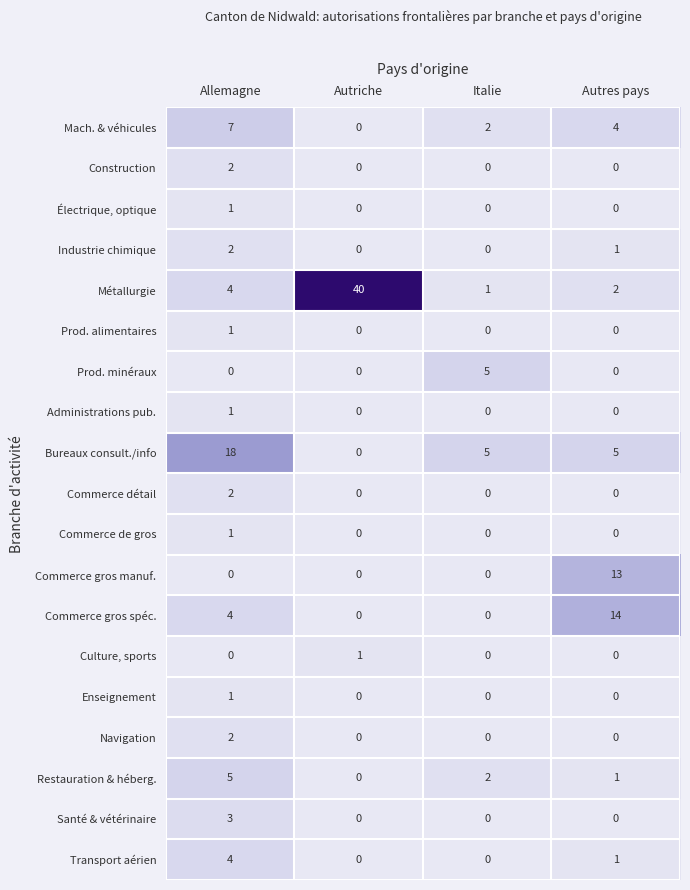

What is the difference between the maximum and minimum values in the Commerce gros spéc. series?

14